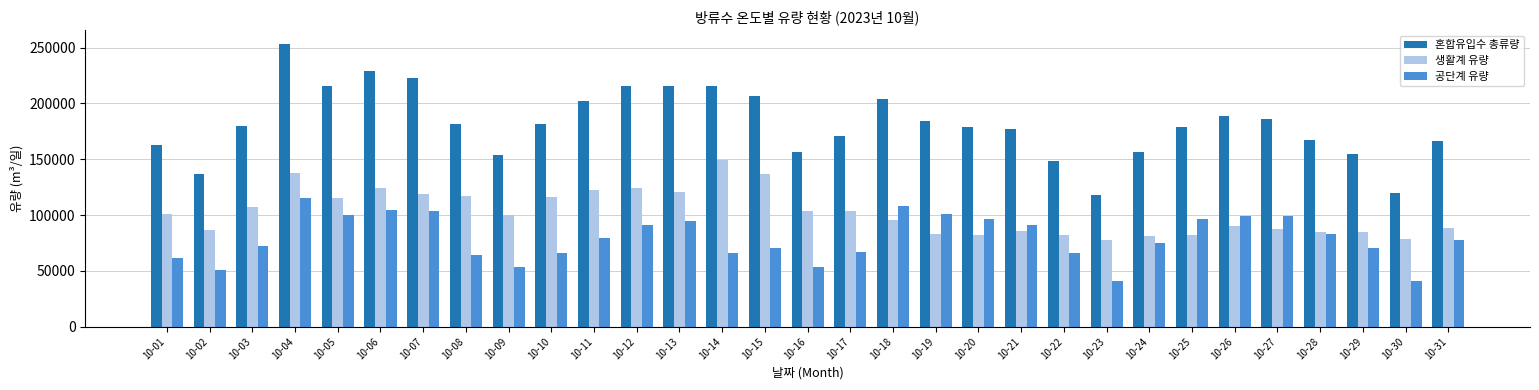

What is the sum of the 공단계 유량 values at 10-10 and 10-11?

145834